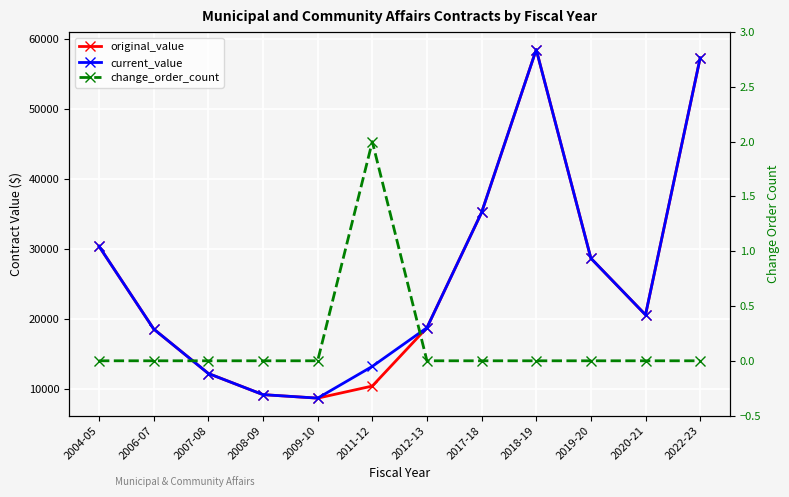

Reading left to right, extract all data points from this chart.

original_value: 30400.0	18573.5	12218.7	9197.0	8696.0	10425.0	18767.5	35245.3	58538.8	28697.2	20605.7	57350.7
current_value: 30400.0	18573.5	12218.7	9197.0	8696.0	13235.0	18767.5	35245.3	58538.8	28697.2	20605.7	57350.7
change_order_count: 0.0	0.0	0.0	0.0	0.0	2.0	0.0	0.0	0.0	0.0	0.0	0.0